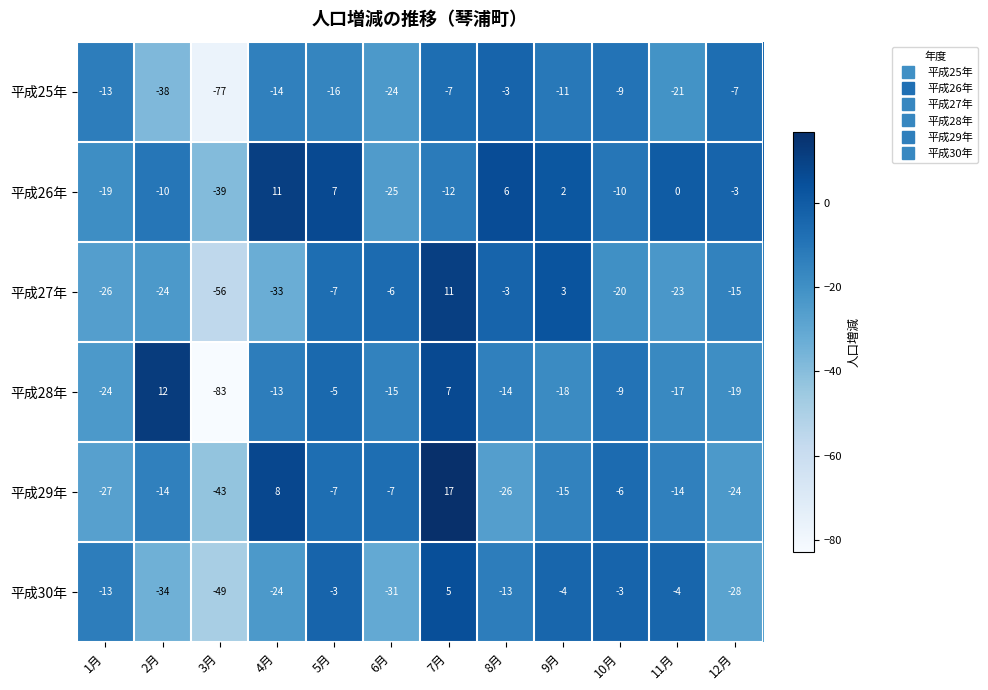

The value of 平成27年 at 7月 is 11. True or false?

True